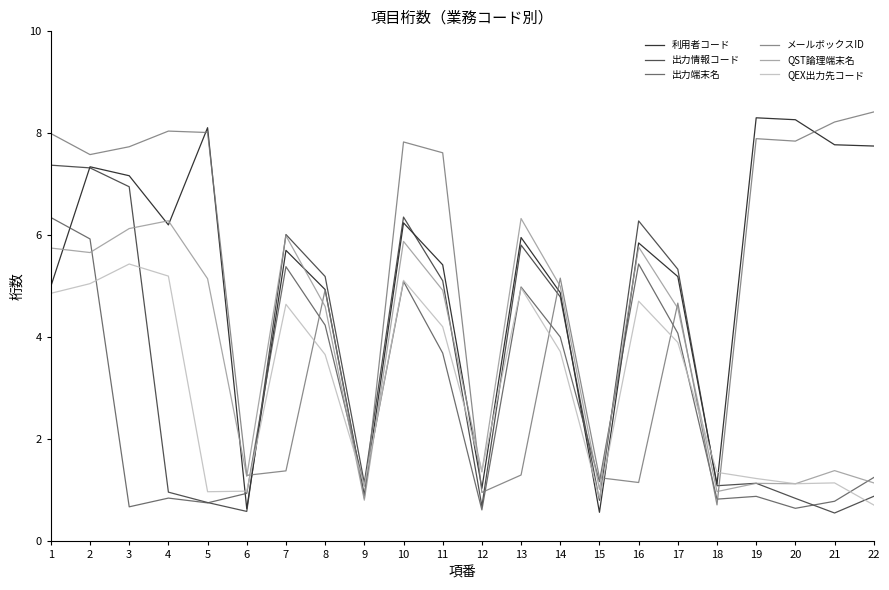

What is the difference between the highest and lowest values at 5?

7.4